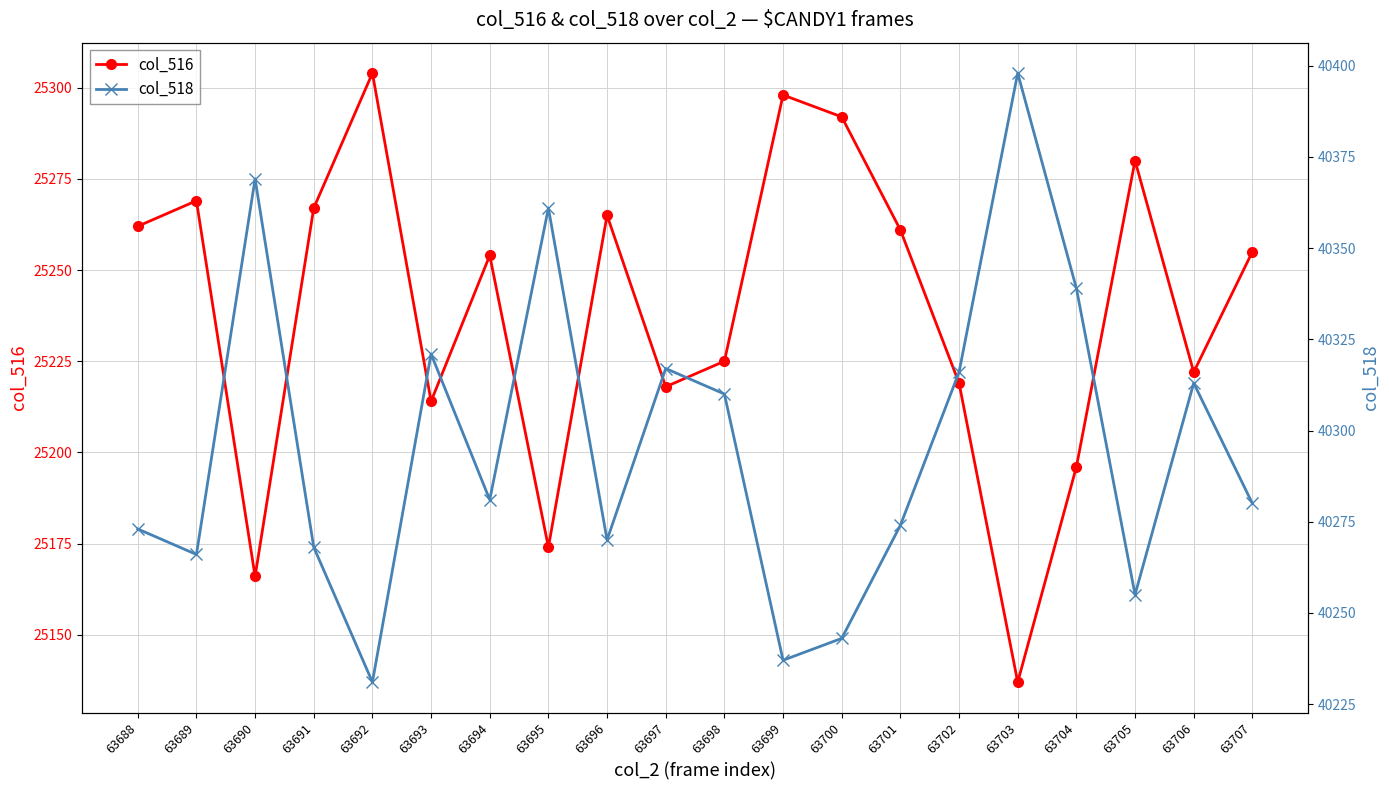

Reading left to right, list all the values displayed in this chart.

col_516: 63688=25262	63689=25269	63690=25166	63691=25267	63692=25304	63693=25214	63694=25254	63695=25174	63696=25265	63697=25218	63698=25225	63699=25298	63700=25292	63701=25261	63702=25219	63703=25137	63704=25196	63705=25280	63706=25222	63707=25255
col_518: 63688=40273	63689=40266	63690=40369	63691=40268	63692=40231	63693=40321	63694=40281	63695=40361	63696=40270	63697=40317	63698=40310	63699=40237	63700=40243	63701=40274	63702=40316	63703=40398	63704=40339	63705=40255	63706=40313	63707=40280